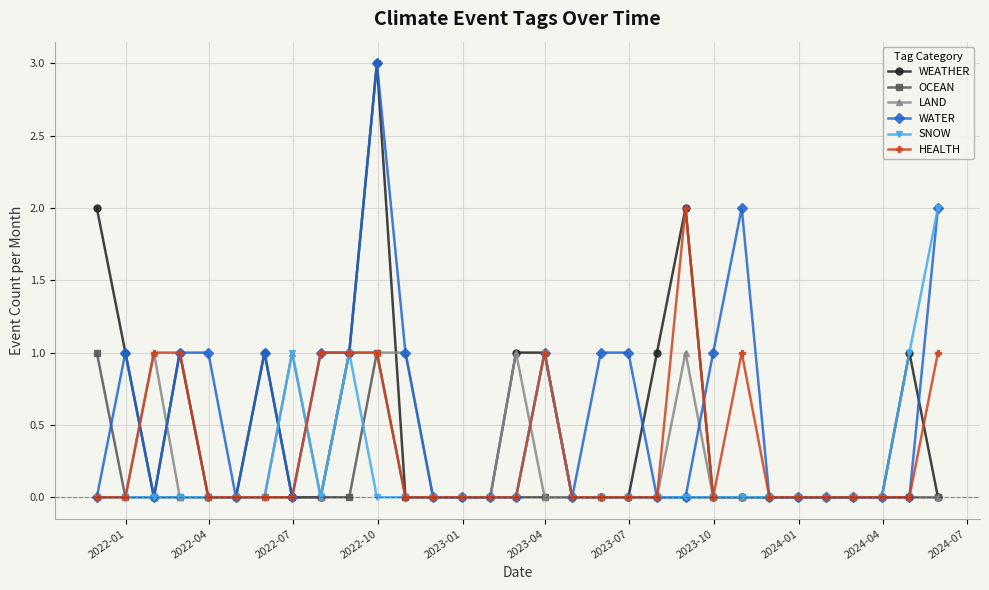

True or false: OCEAN has more than 0 interior local peaks.

True